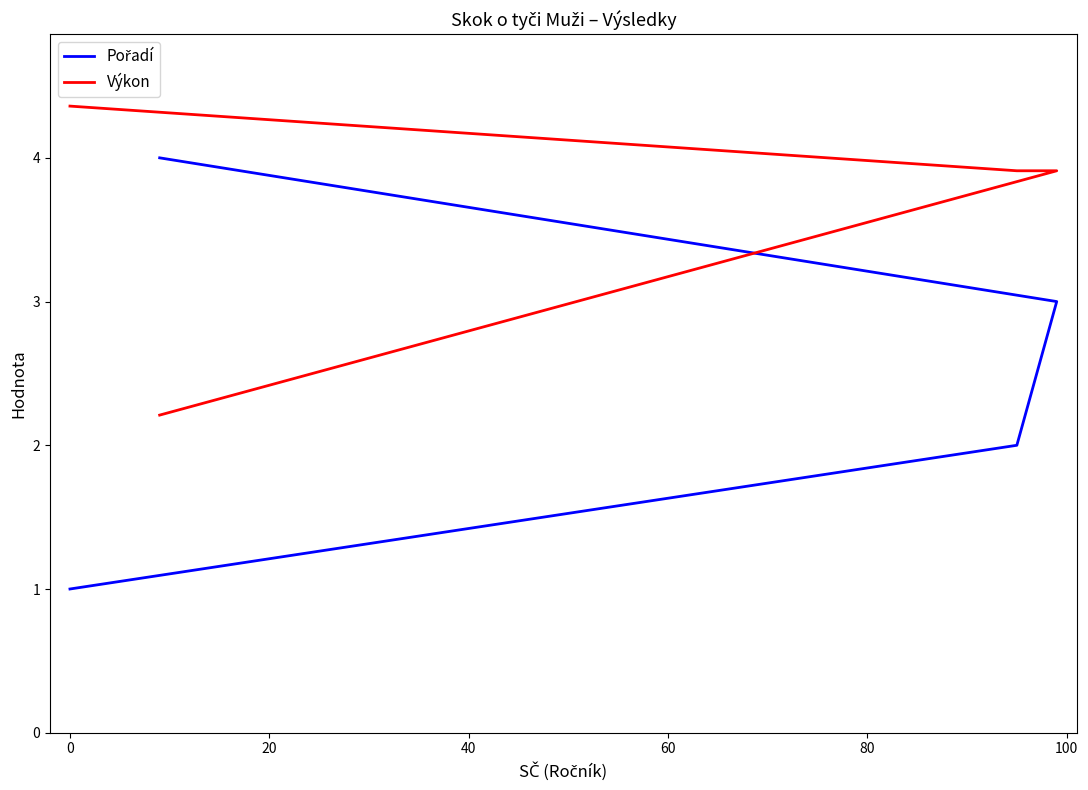

Which series has the largest total across all categories?

Výkon